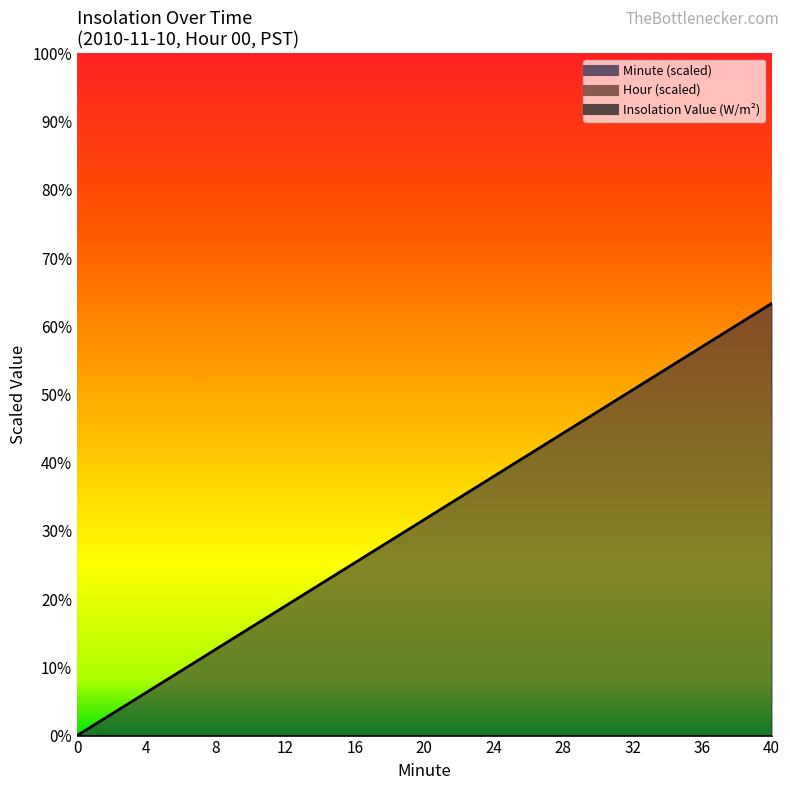

True or false: Hour has more than 1 interior local peaks.

False